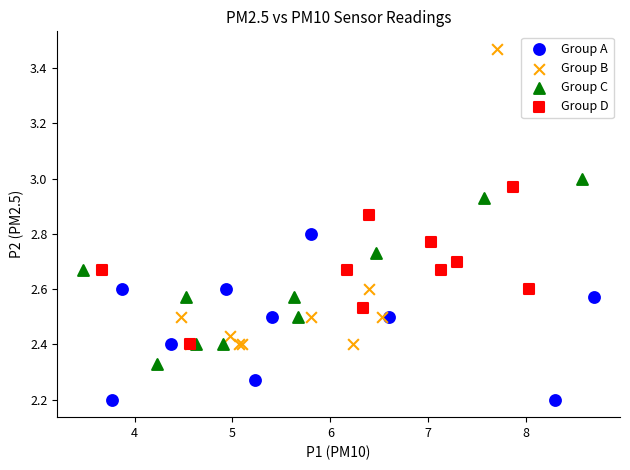

Which series reaches the minimum Y coordinate?

Group A